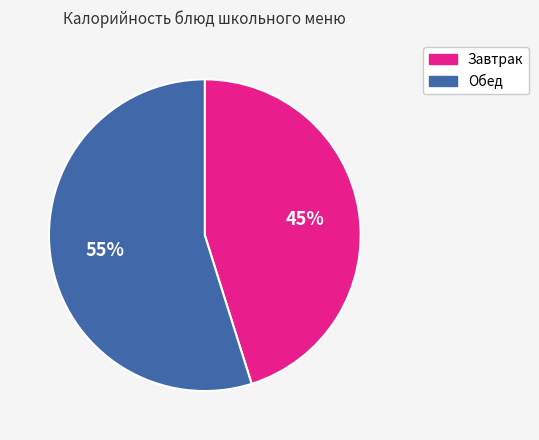

Which category has the biggest portion of the pie?

Обед